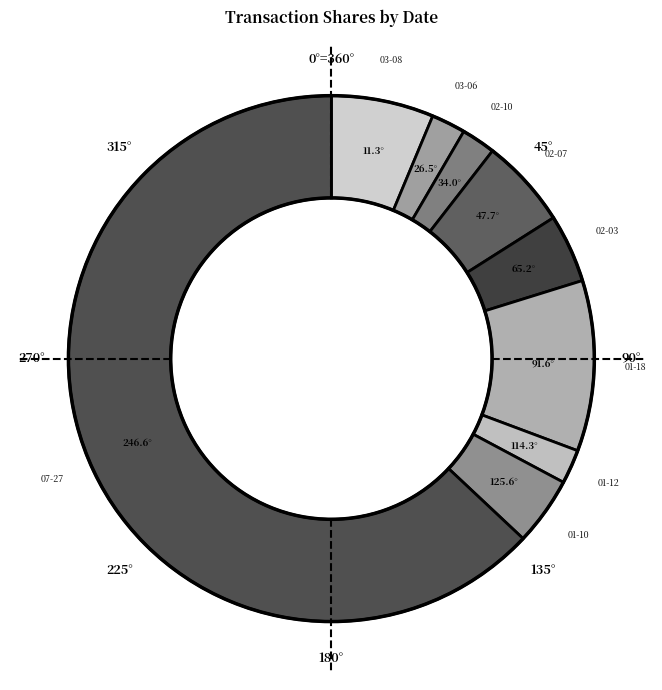

Count the number of slices in the pie.

9